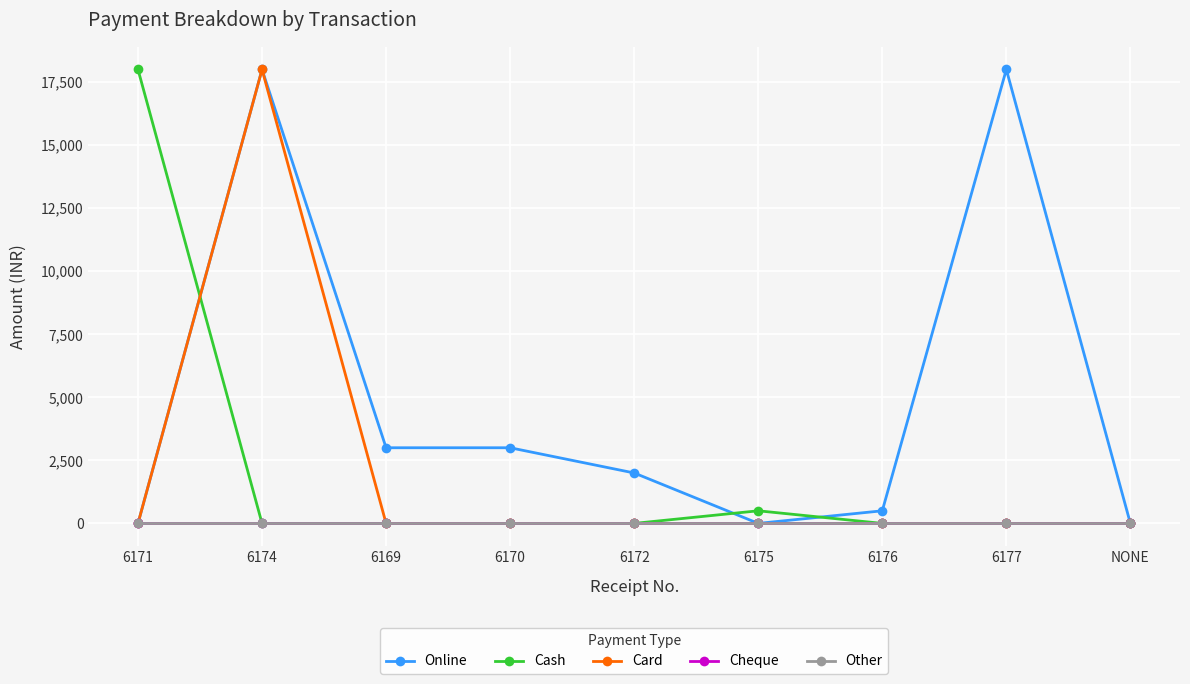

How many interior local peaks does the Card series have?

1